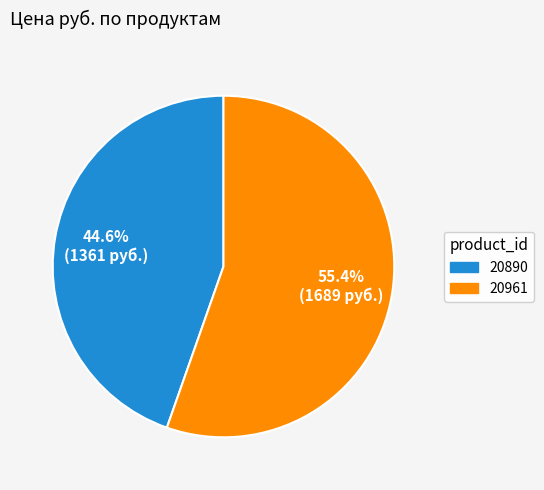

Combined, do 20890 and 20961 account for over 50%?

Yes